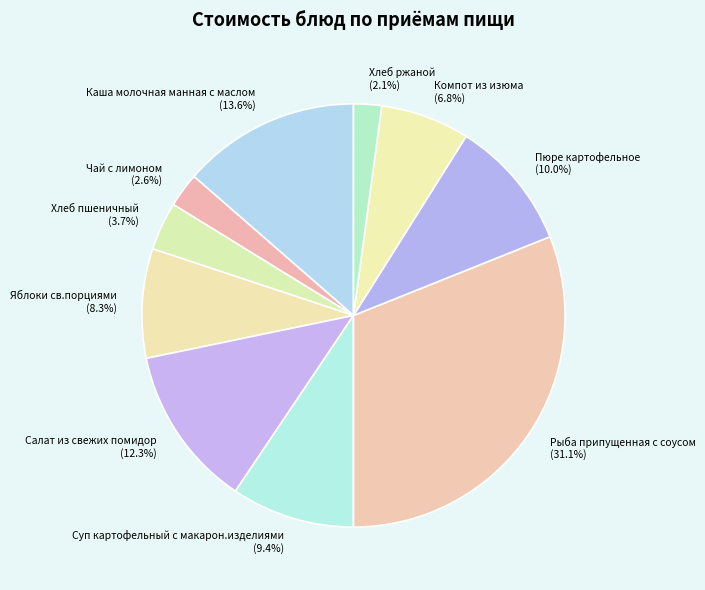

Between Яблоки св.порциями and Чай с лимоном, which is larger?

Яблоки св.порциями